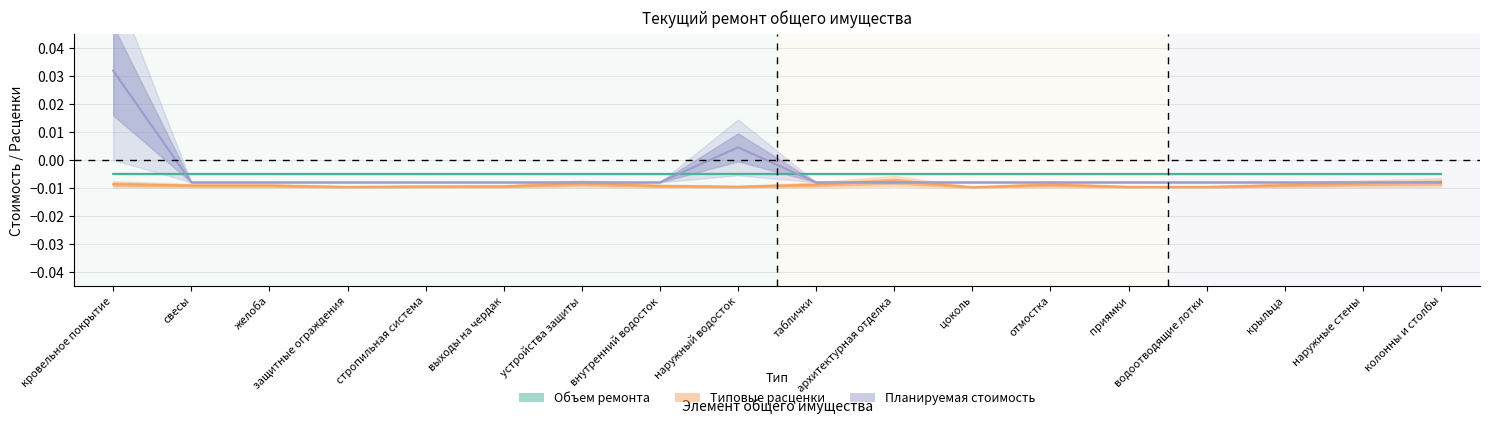

What are all the series names shown in the legend?

Объем ремонта, Типовые расценки, Планируемая стоимость